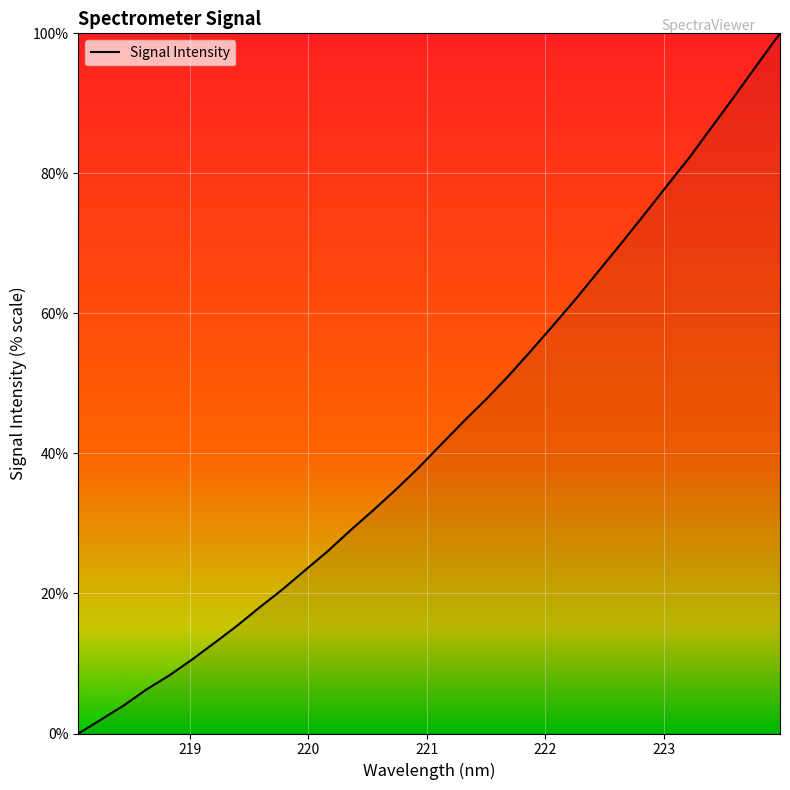

What is the greatest value displayed?

100.0